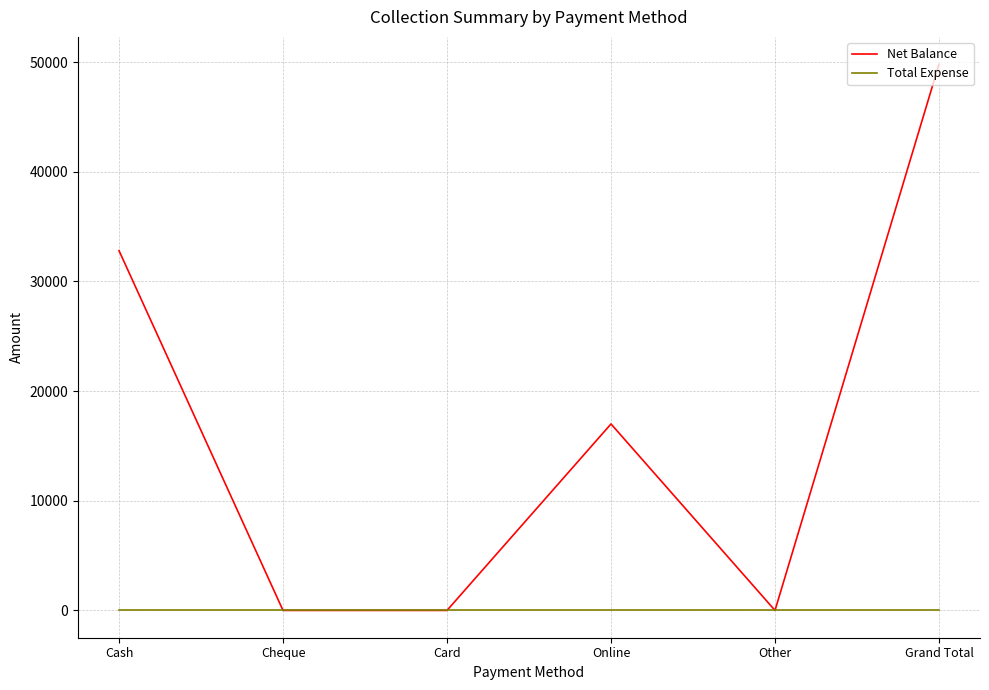

What is the maximum value shown in the chart?

49800